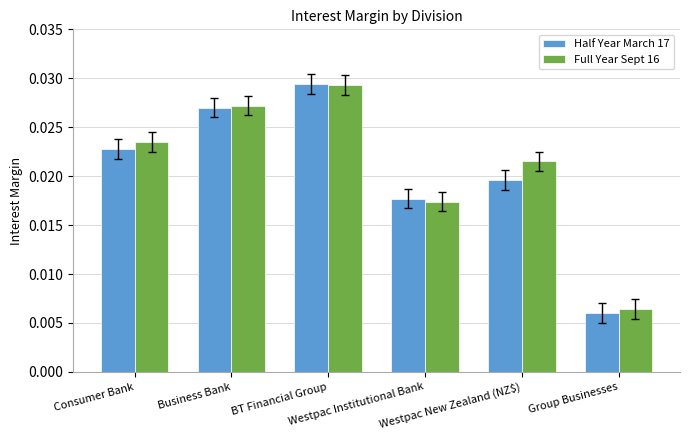

Which series has the largest range (max minus min)?

Half Year March 17